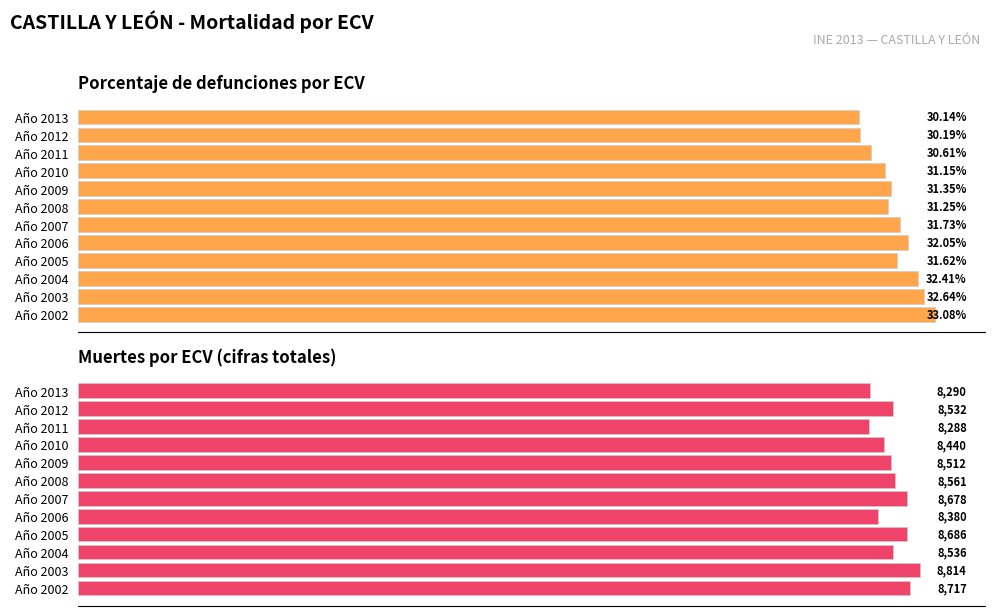

Read the Porcentaje de defunciones por ECV value at Año 2003.

0.3